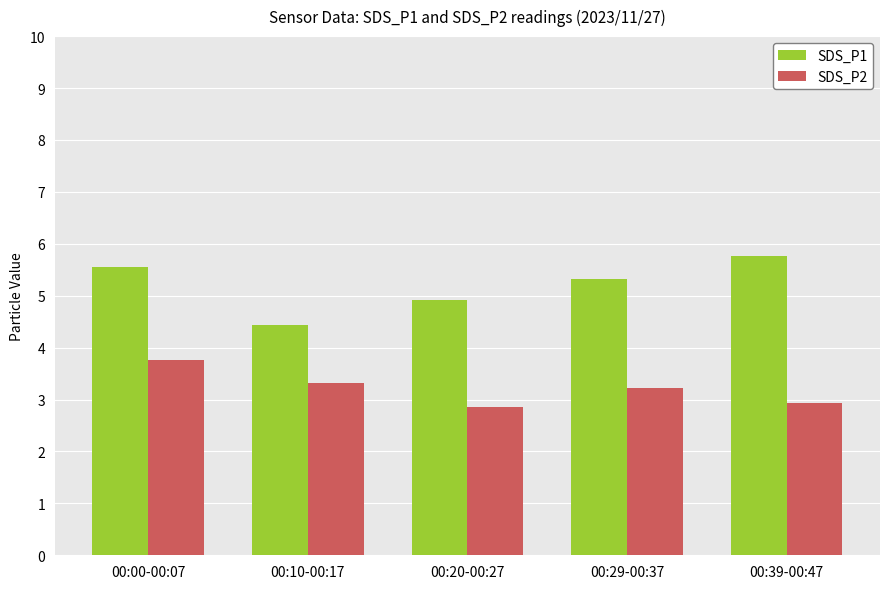

Count the number of categories in the chart.

5